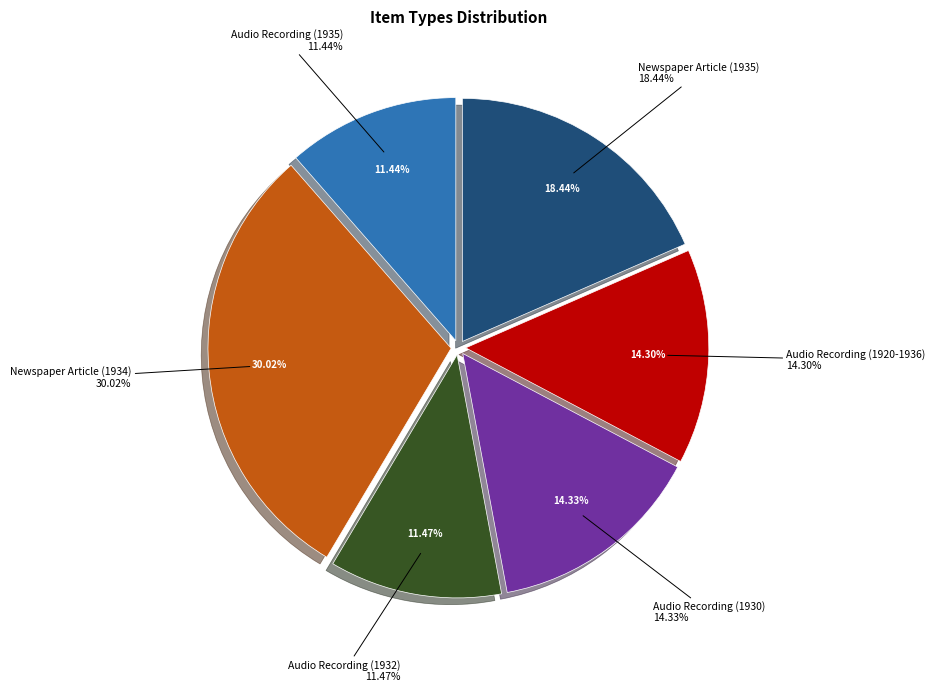

Which slice is the smallest?

Audio Recording (1935)